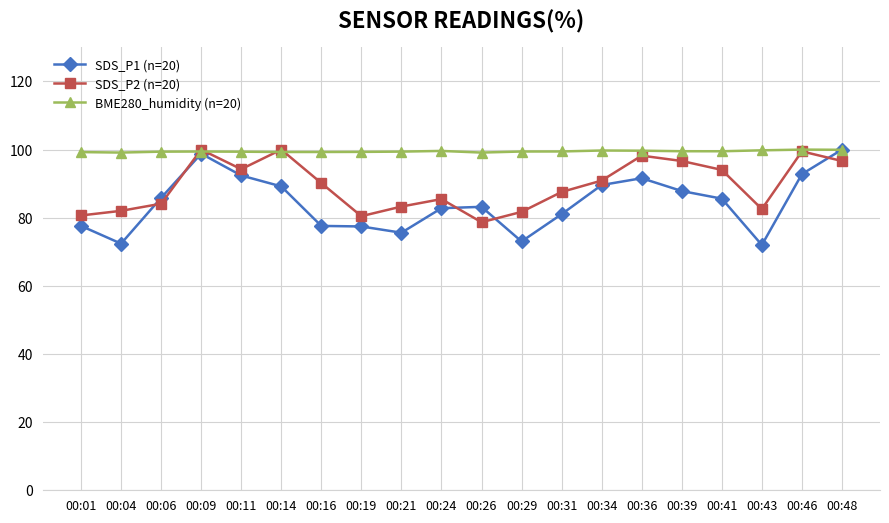

The value of SDS_P1 (n=20) at 00:11 is 92.4. True or false?

True